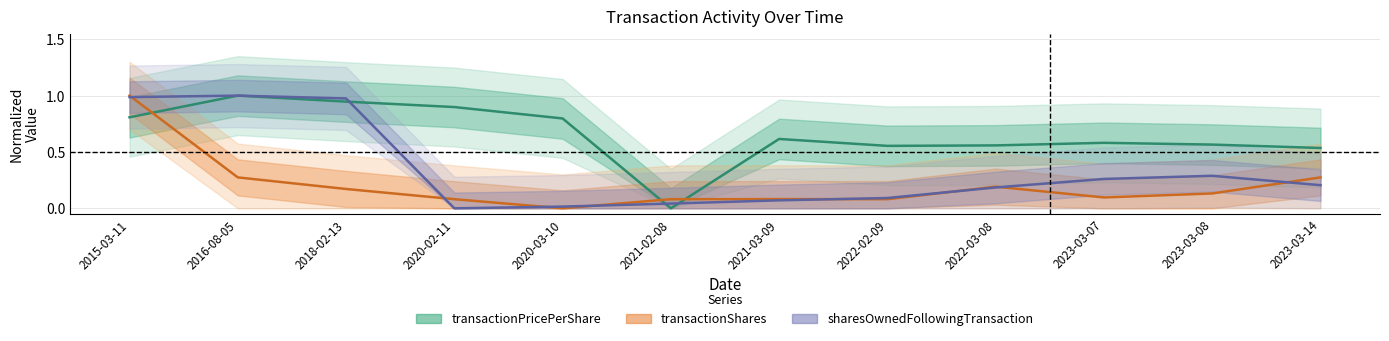

How many categories are shown in the chart?

12